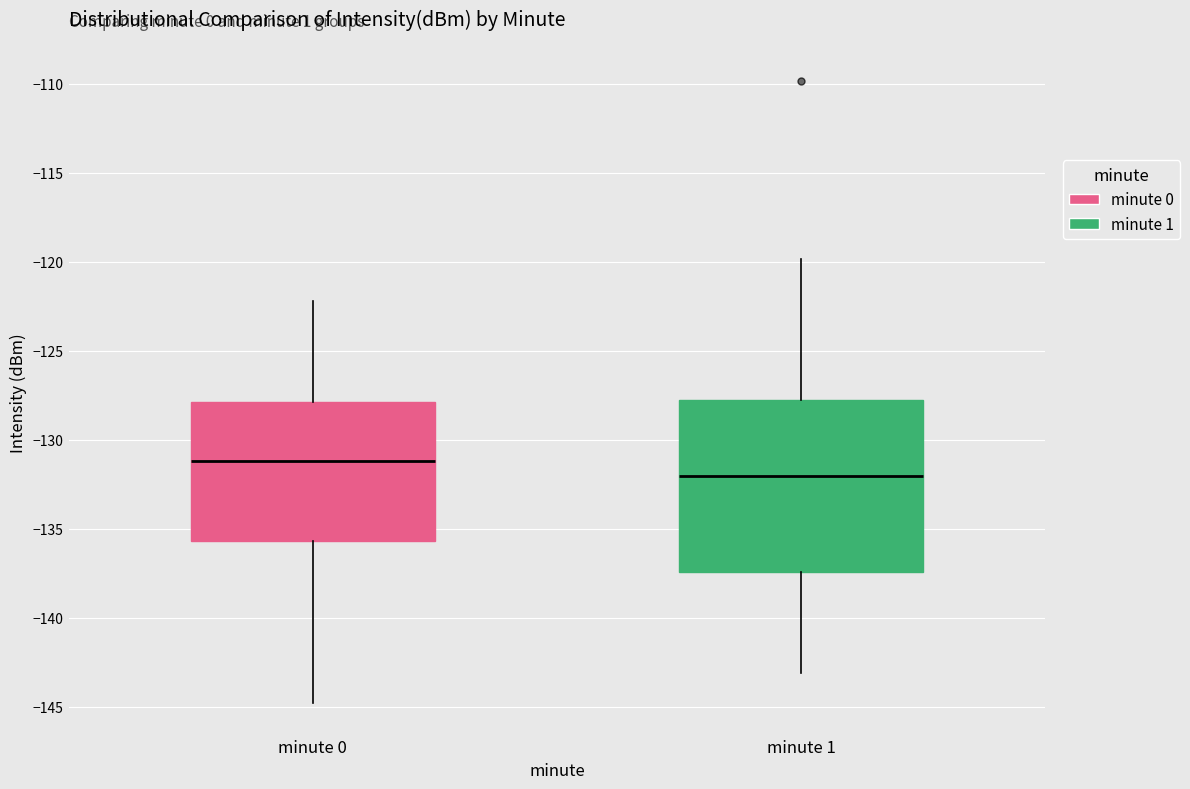

Reading left to right, read every box against the y-axis: the position of its median line, the range the box covers, and the ends of its whiskers. The values are not printed on the chart, so give them approximately, as read against the axis.

minute 0: median -131.0, box -135.5 to -128.0, whiskers -145.0 to -122.0
minute 1: median -132.0, box -137.5 to -128.0, whiskers -143.0 to -120.0